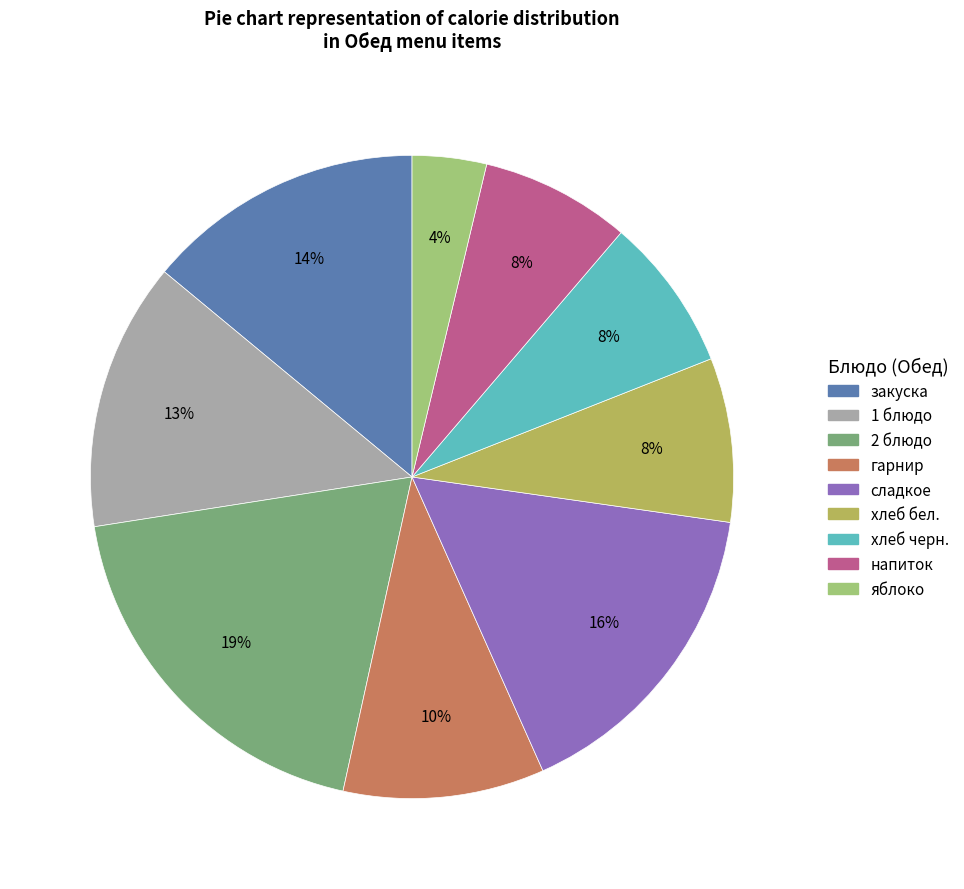

To the nearest percent, what is the difference between the largest and smallest slice percentages?

15%